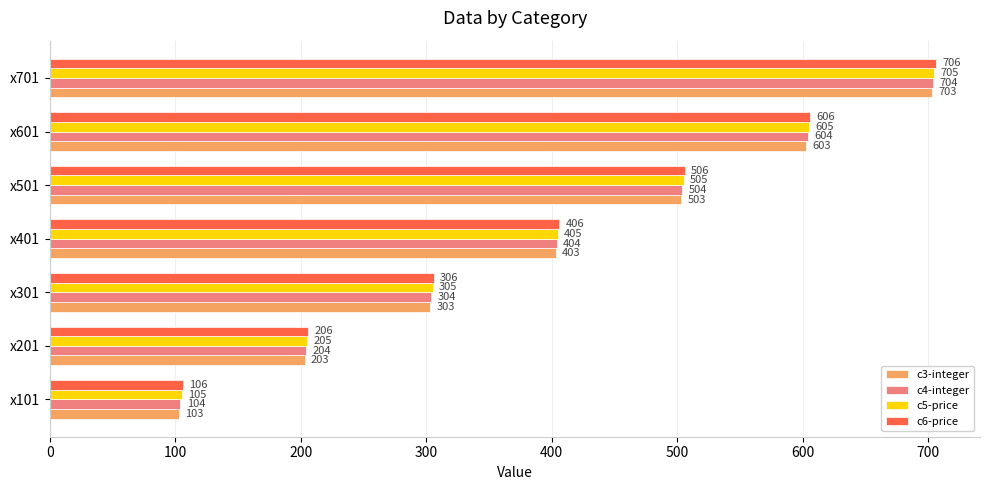

How many distinct data groups are displayed?

4